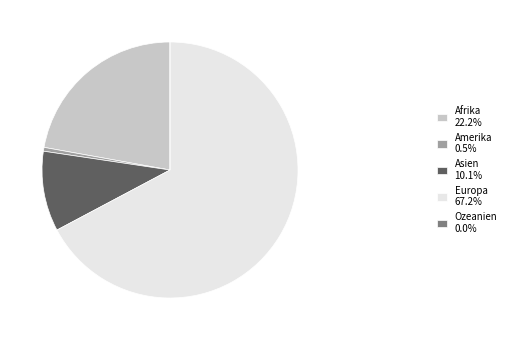

What is the ratio of the value at Afrika 22.2% to the value at Asien 10.1%?

2.2